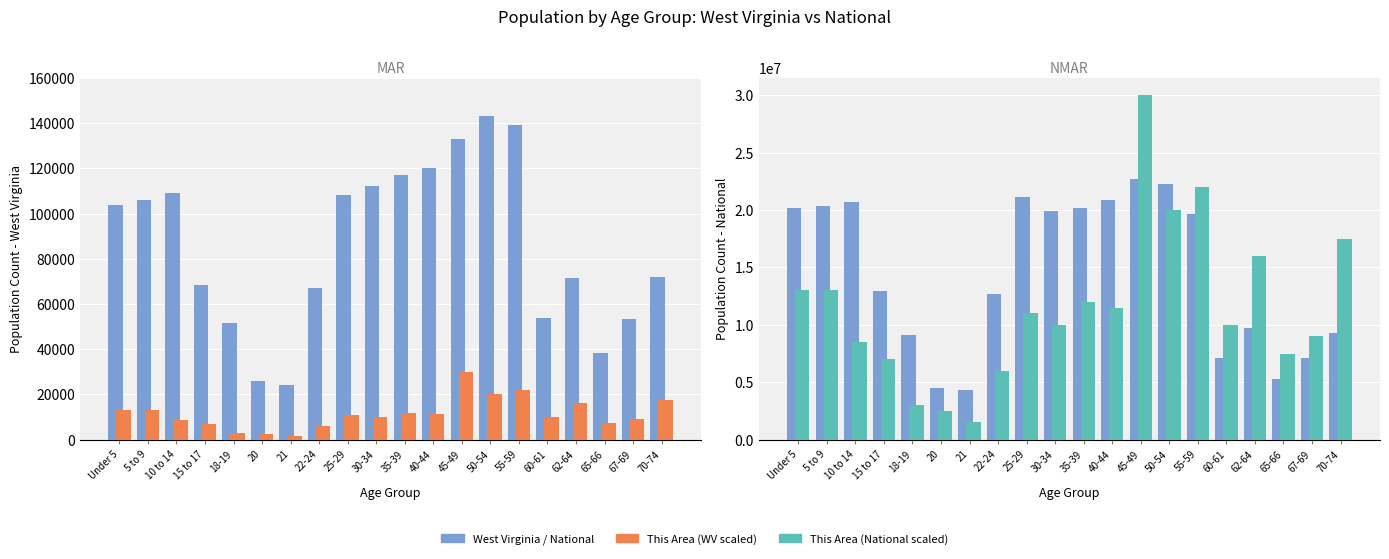

How many values in the National series exceed 19664805?

9